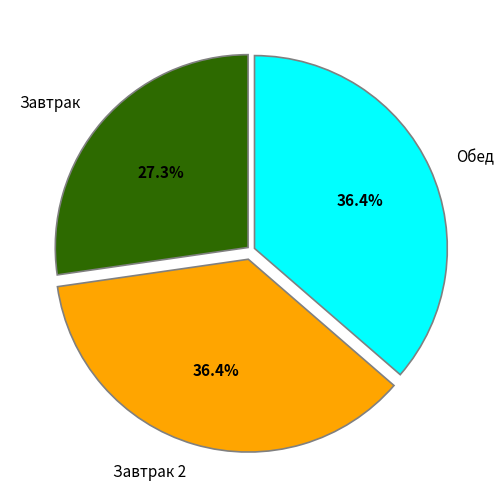

Between Завтрак 2 and Завтрак, which is larger?

Завтрак 2